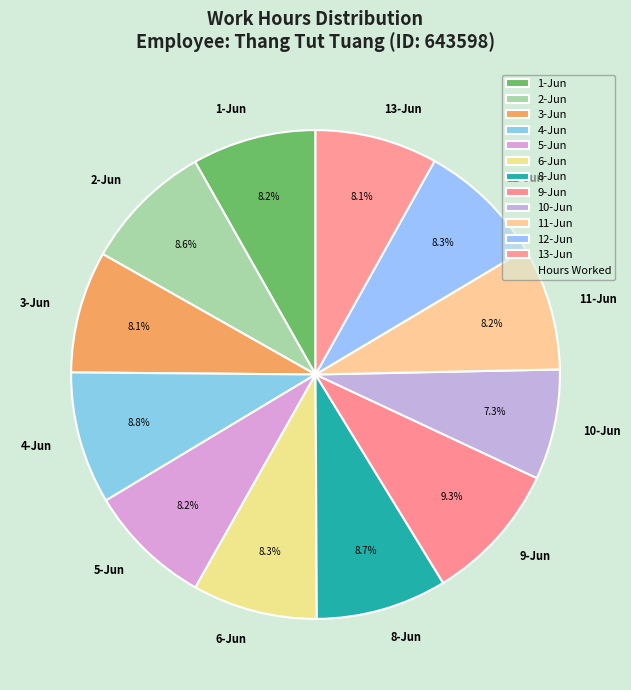

How many segments does this pie chart have?

12